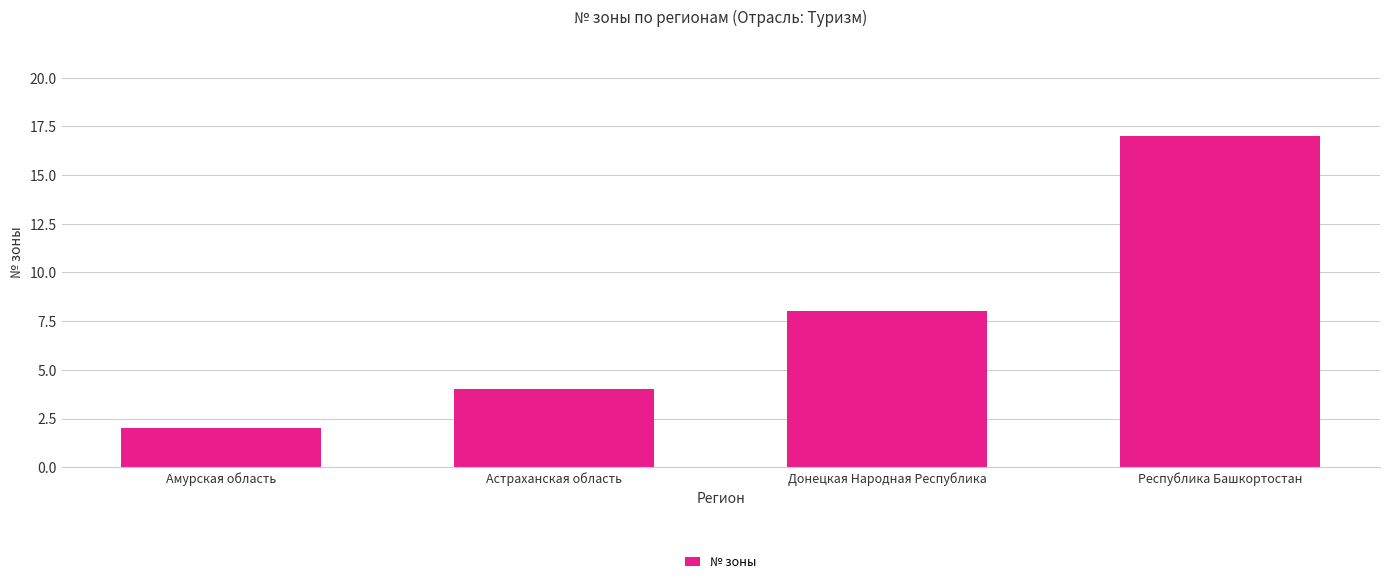

Does the chart contain stacked bars?

No